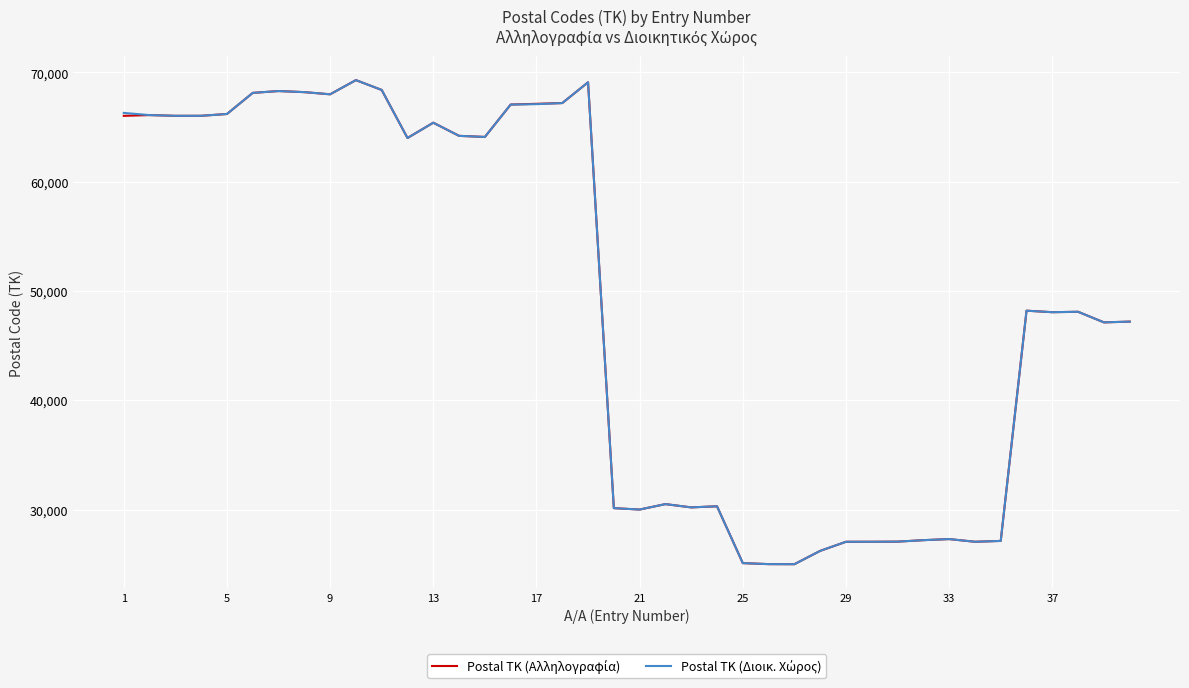

What is the maximum value shown in the chart?

69300